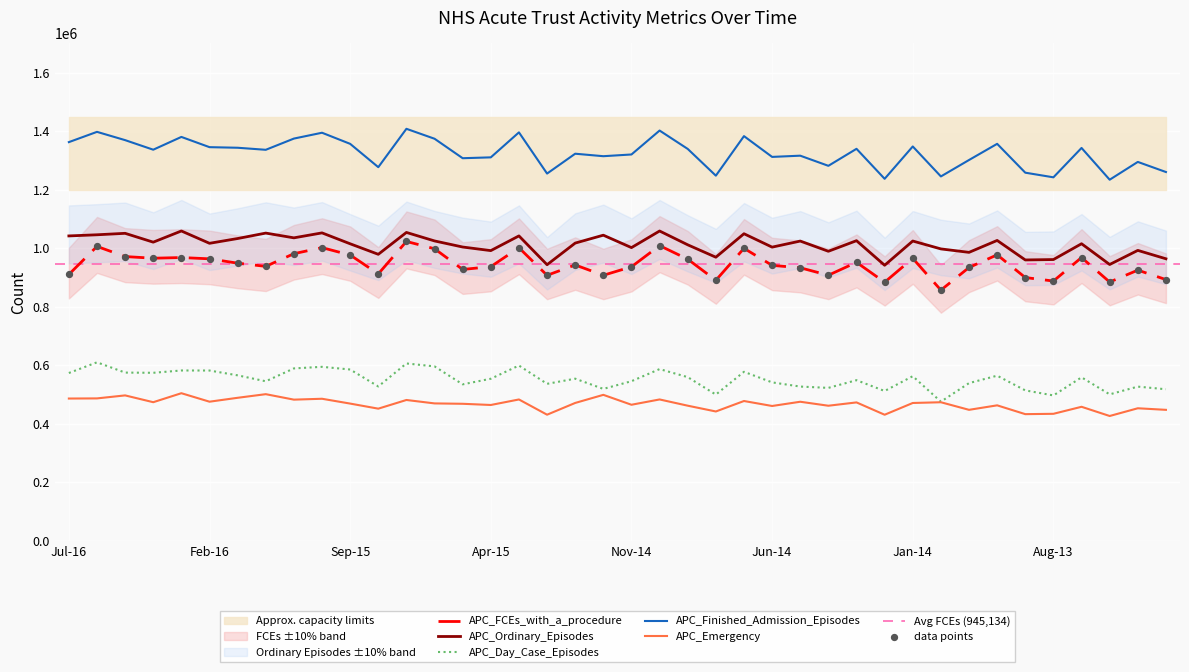

Which series contains the lowest Y value?

APC_Emergency